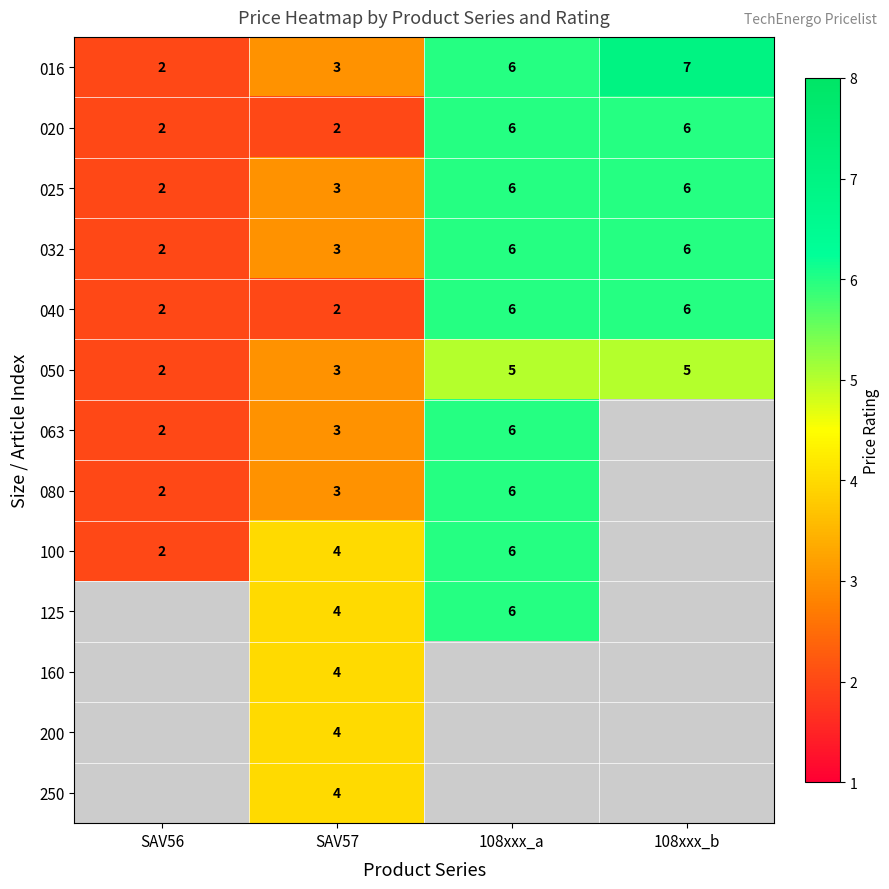

What is the difference between the second highest and second lowest values in the 040 series?

4